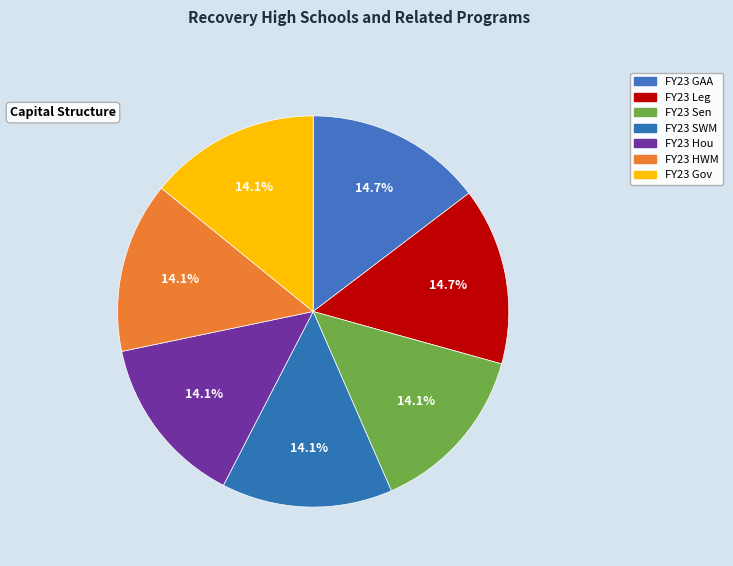

How many segments does this pie chart have?

7